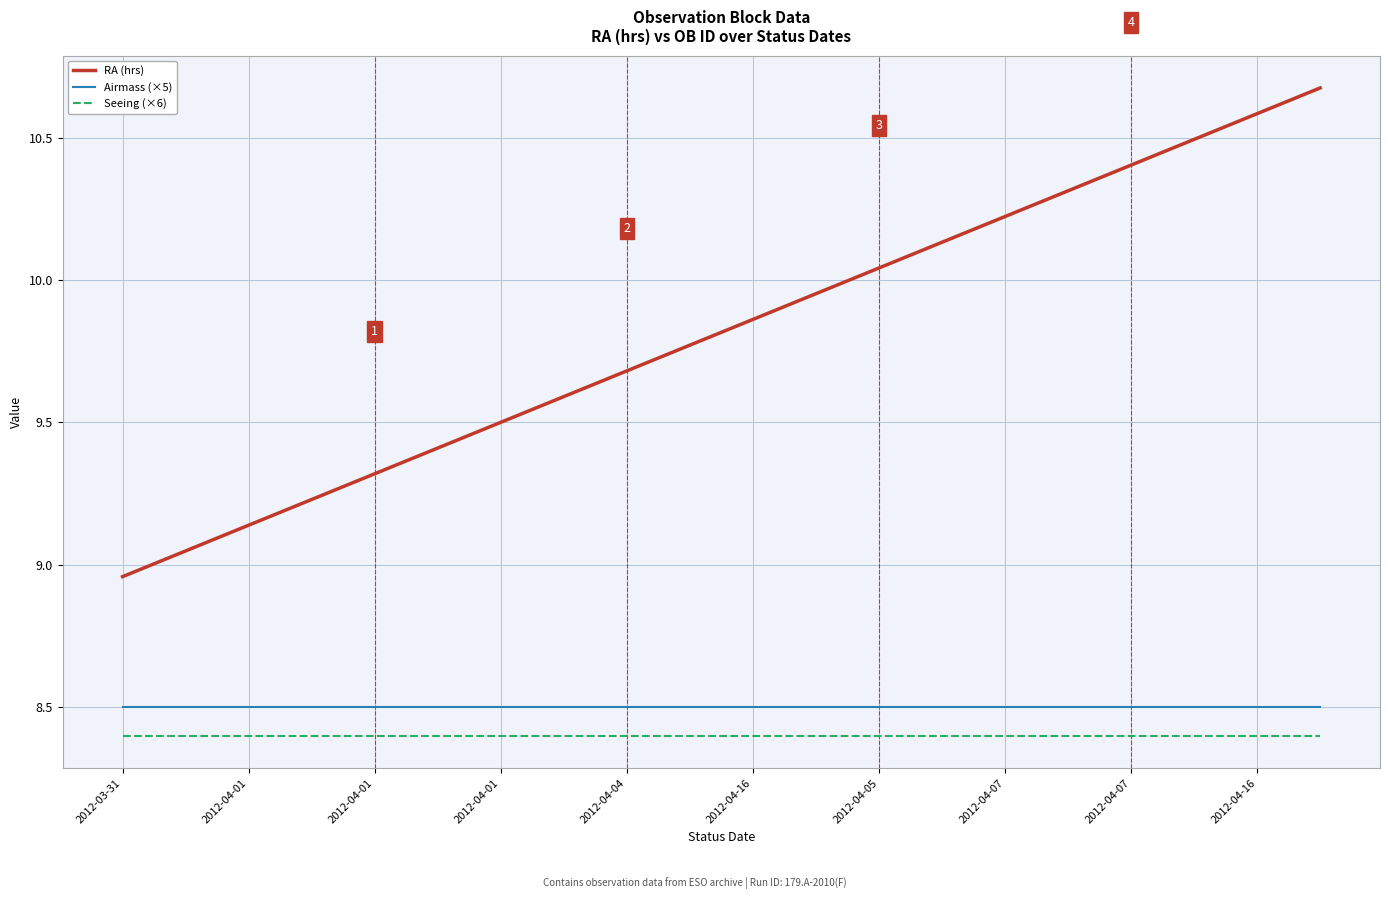

Which series has the largest range (max minus min)?

RA (hrs)